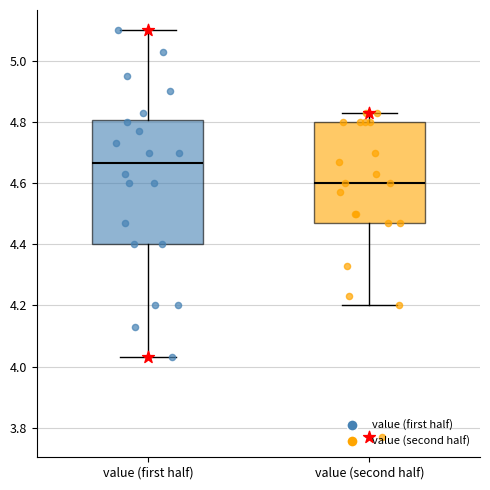

Which box's median line is the highest?

value (first half)